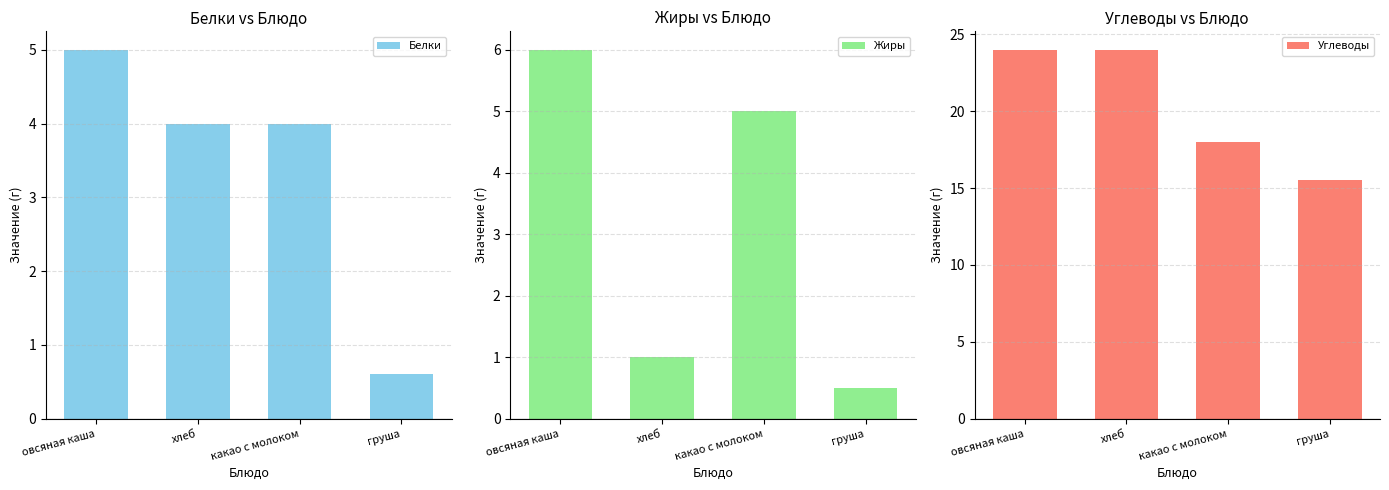

What position from the left is хлеб?

2